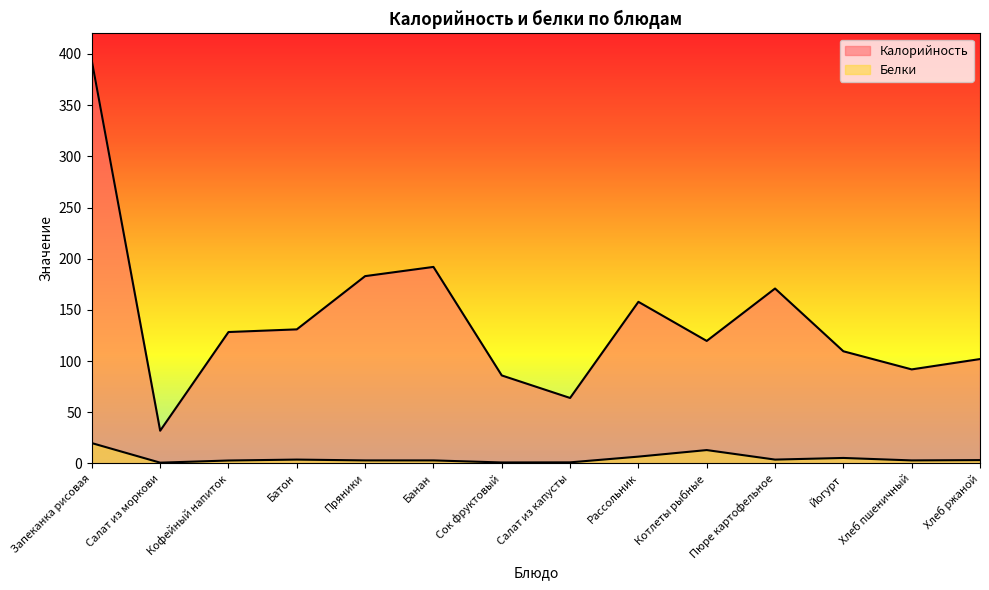

Which series changed the most between Запеканка рисовая and Сок фруктовый?

Калорийность